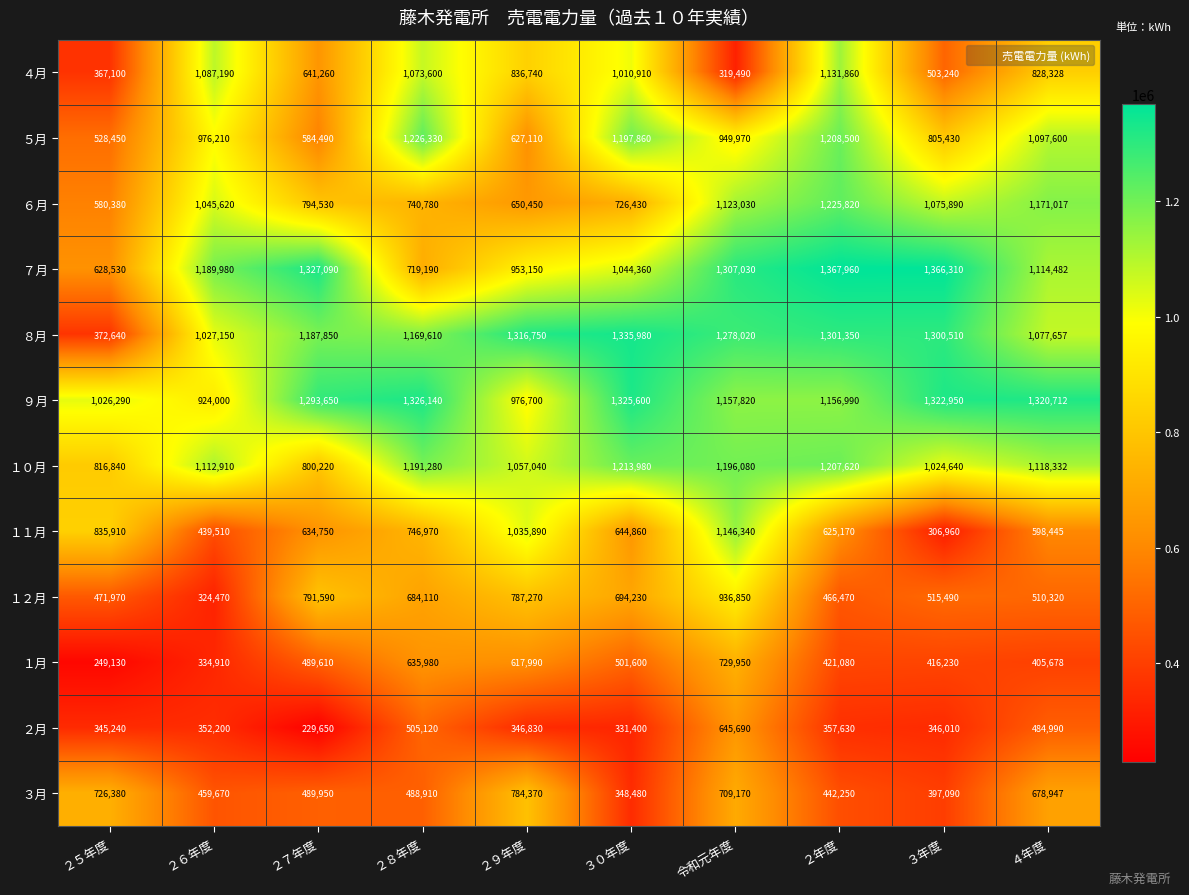

What is the difference between the highest and lowest values at ２年度?

1010330